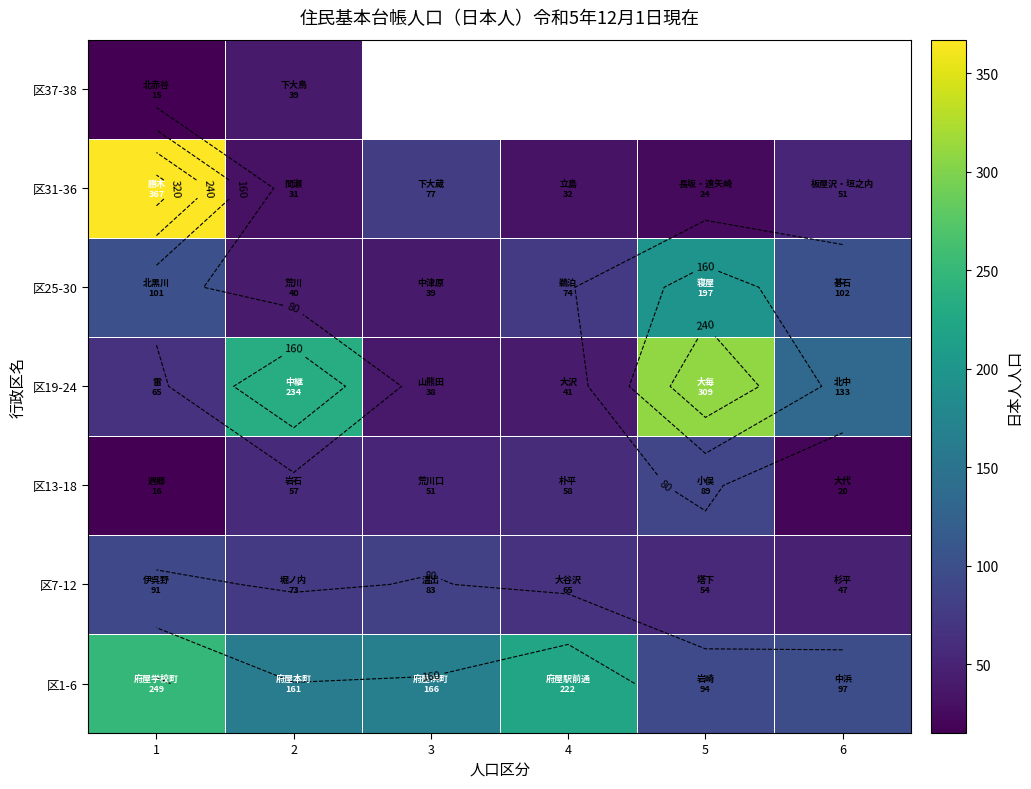

Which label corresponds to the smallest value in the chart?

1